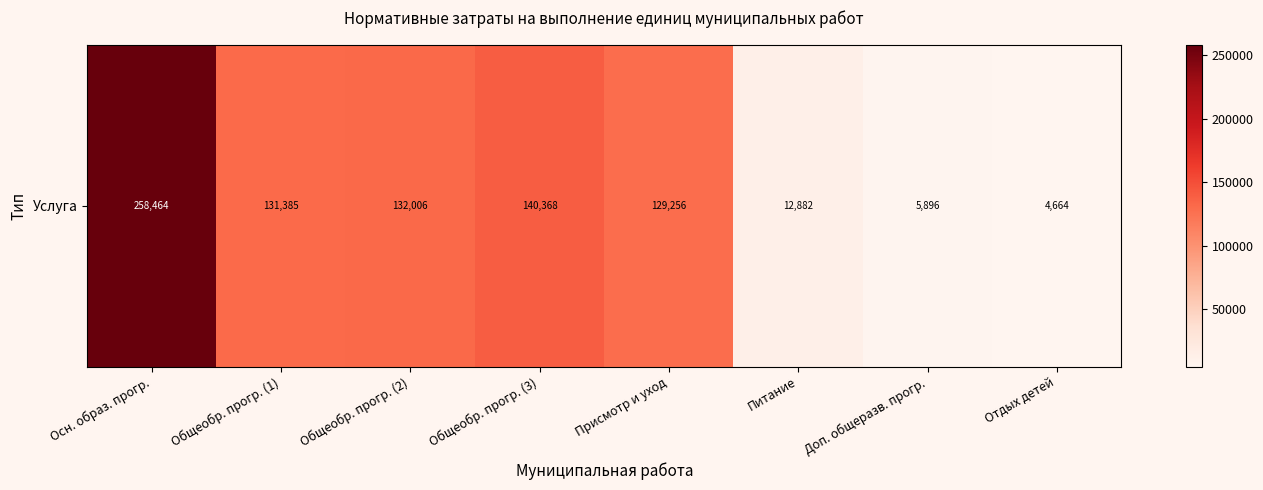

Reading left to right, what are all the values shown in this chart?

Осн. образ. прогр.=258464.4	Общеобр. прогр. (1)=131384.9	Общеобр. прогр. (2)=132006.1	Общеобр. прогр. (3)=140368.5	Присмотр и уход=129256.0	Питание=12881.8	Доп. общеразв. прогр.=5896.0	Отдых детей=4663.7